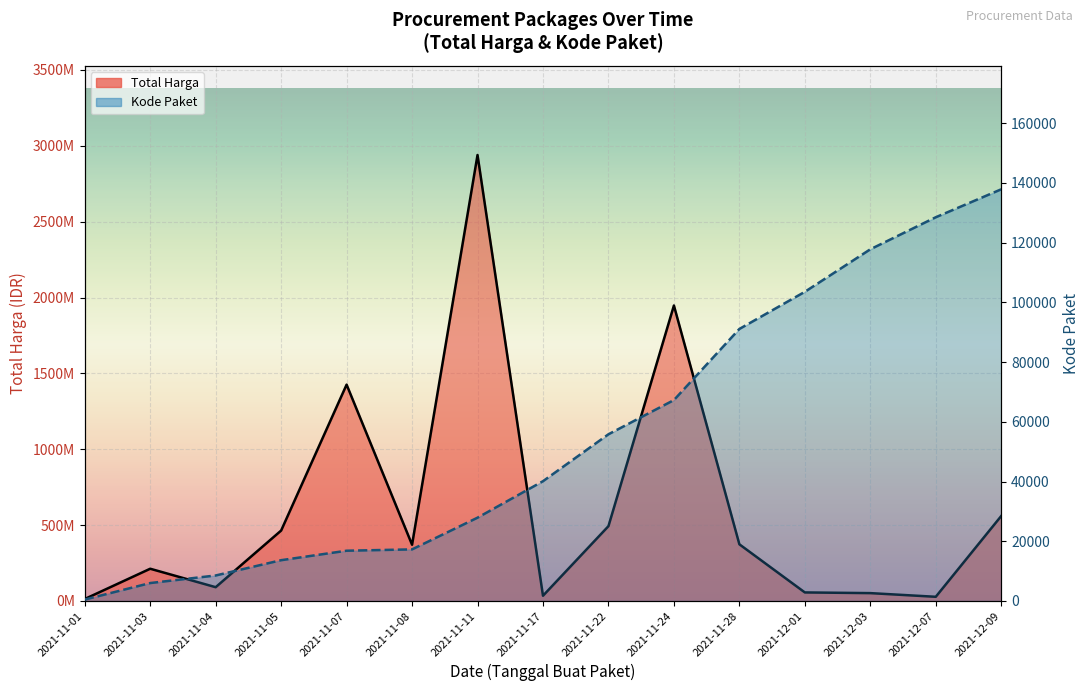

Which series has the widest spread of values?

Total Harga